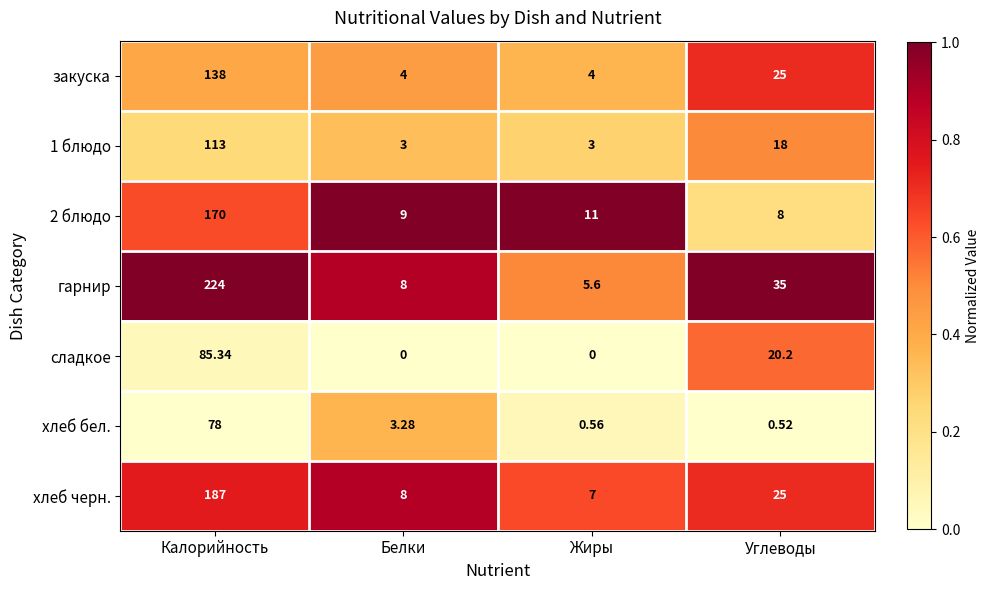

Which series has the largest total across all categories?

гарнир